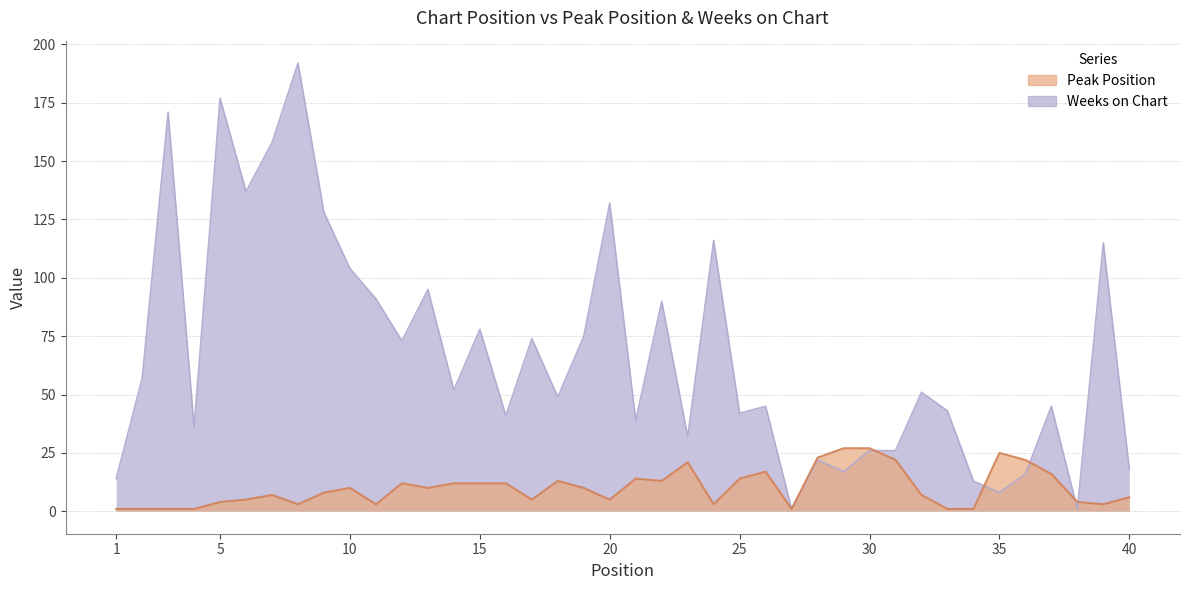

What is the value of the Peak Position point at the 2nd from the left?

1